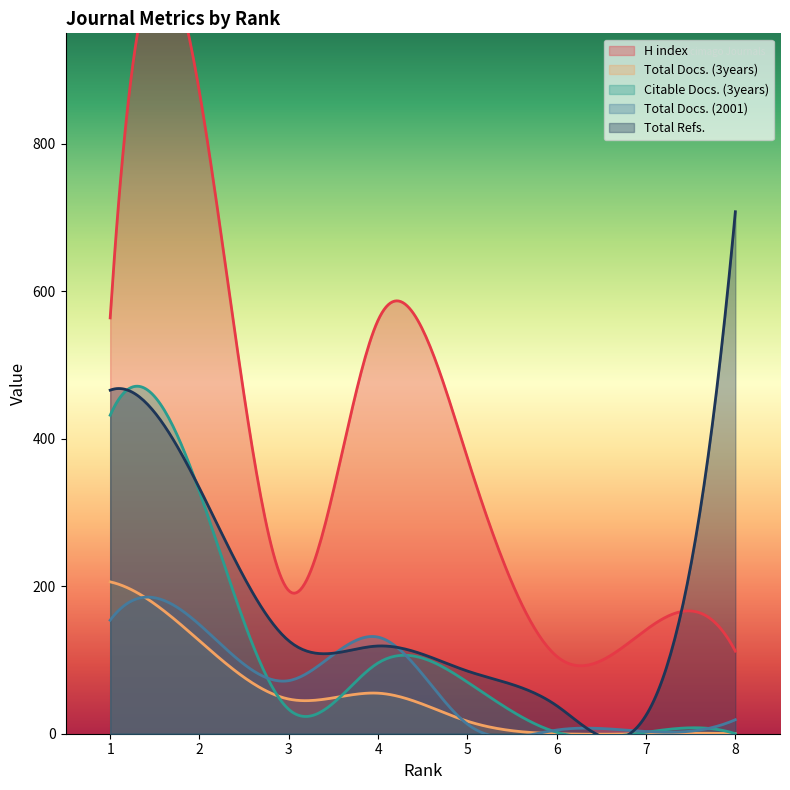

Reading right to left, what are all the values shown in this chart?

H index: 112	141	105	374	561	194	870	564
Total Docs. (3years): 0	0	0	17	55	47	126	206
Citable Docs. (3years): 0	2	2	70	96	33	328	432
Total Docs. (2001): 19	3	5	13	131	72	148	154
Total Refs.: 708	25	38	85	119	126	333	466